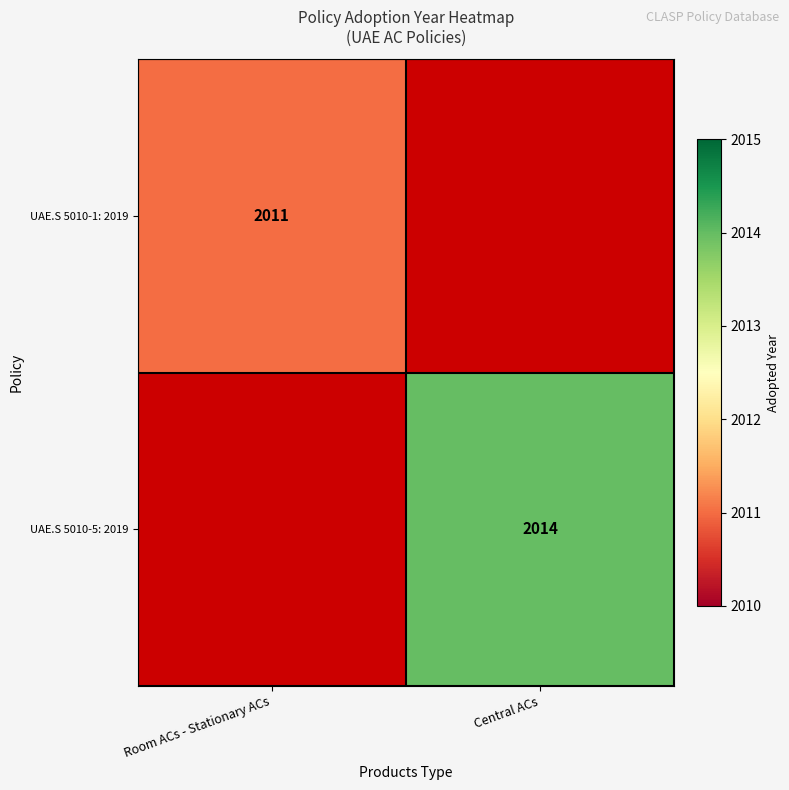

True or false: UAE.S 5010-1: 2019 has a value of 2011 at Room ACs - Stationary ACs.

True